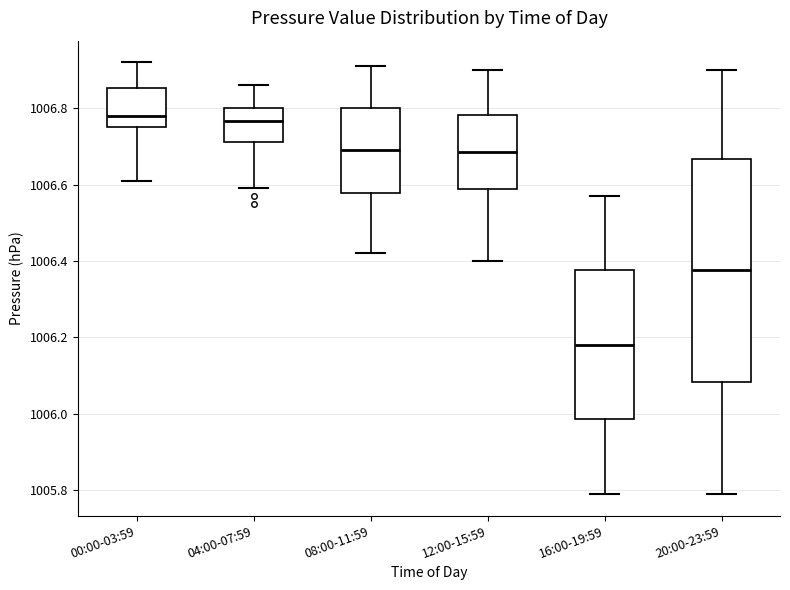

Reading left to right, transcribe this box plot: for each box, give where its median line is, the range the box spans, and where its two whiskers end, as read against the y-axis. The values are not printed on the chart, so give them approximately, as read against the axis.

00:00-03:59: median 1006.78, box 1006.76 to 1006.86, whiskers 1006.62 to 1006.92
04:00-07:59: median 1006.76, box 1006.72 to 1006.80, whiskers 1006.60 to 1006.86
08:00-11:59: median 1006.70, box 1006.58 to 1006.80, whiskers 1006.42 to 1006.92
12:00-15:59: median 1006.68, box 1006.58 to 1006.78, whiskers 1006.40 to 1006.90
16:00-19:59: median 1006.18, box 1005.98 to 1006.38, whiskers 1005.80 to 1006.58
20:00-23:59: median 1006.38, box 1006.08 to 1006.66, whiskers 1005.80 to 1006.90